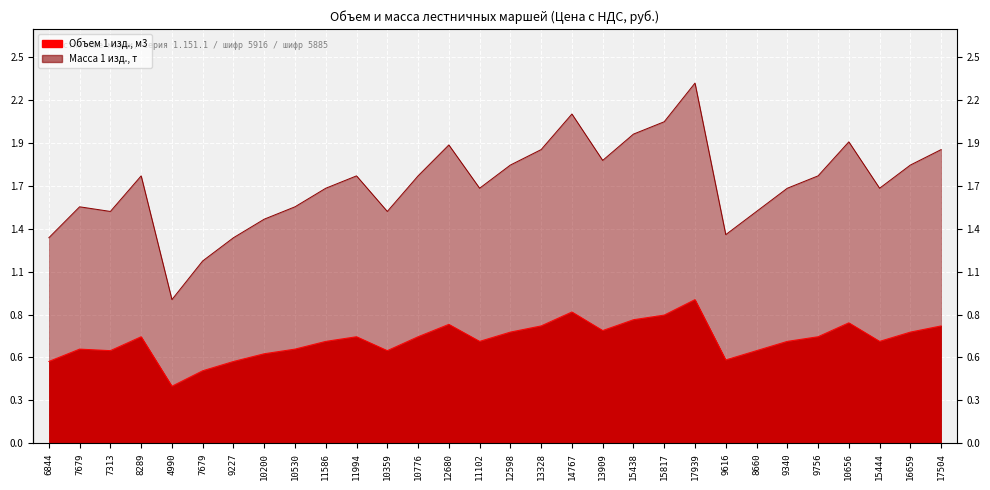

Reading left to right, what are all the values shown in this chart?

Объем 1 изд., м3: 0.5	0.6	0.6	0.7	0.4	0.5	0.5	0.6	0.6	0.7	0.7	0.6	0.7	0.8	0.7	0.7	0.8	0.8	0.7	0.8	0.8	0.9	0.5	0.6	0.7	0.7	0.8	0.7	0.7	0.8
Масса 1 изд., т: 1.3	1.5	1.5	1.7	0.9	1.2	1.3	1.4	1.5	1.6	1.7	1.5	1.7	1.9	1.6	1.8	1.9	2.1	1.8	2.0	2.1	2.3	1.4	1.5	1.6	1.7	1.9	1.6	1.8	1.9